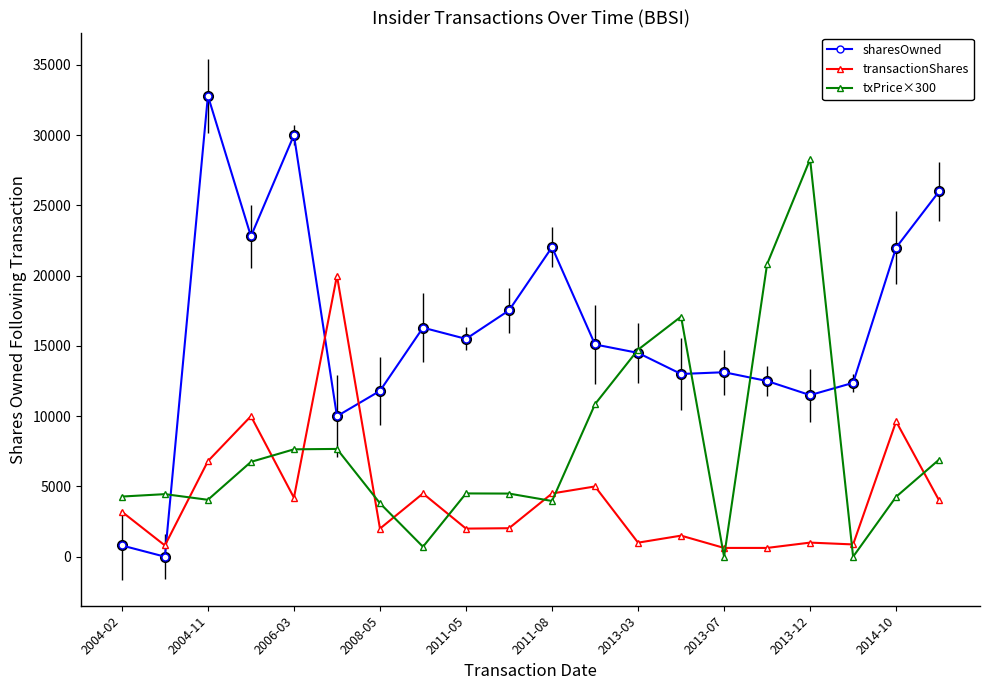

How many values in the transactionShares series are below 3200?

10